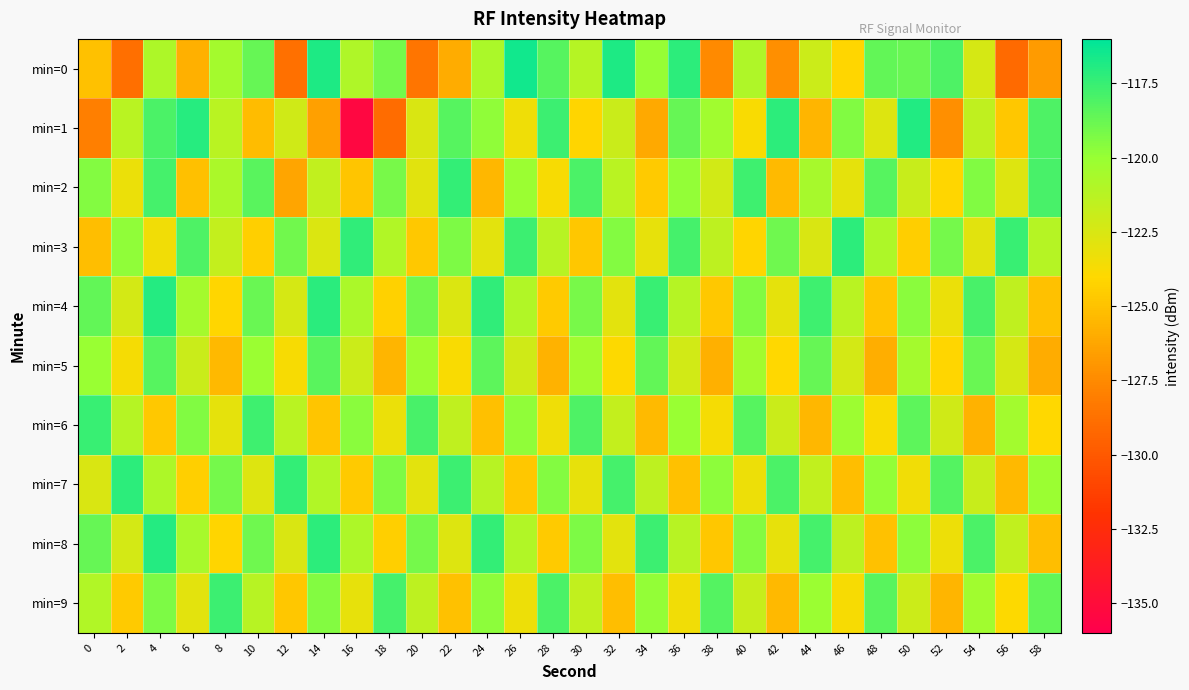

Between 14 and 18, which is larger?

14